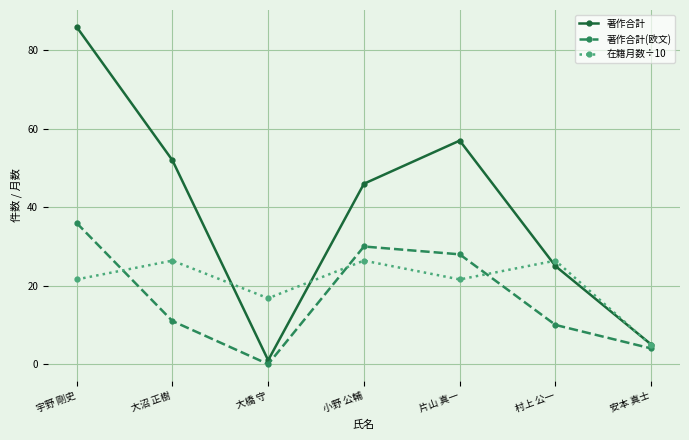

True or false: 著作合計(欧文) has more than 2 points higher than both neighbors.

False